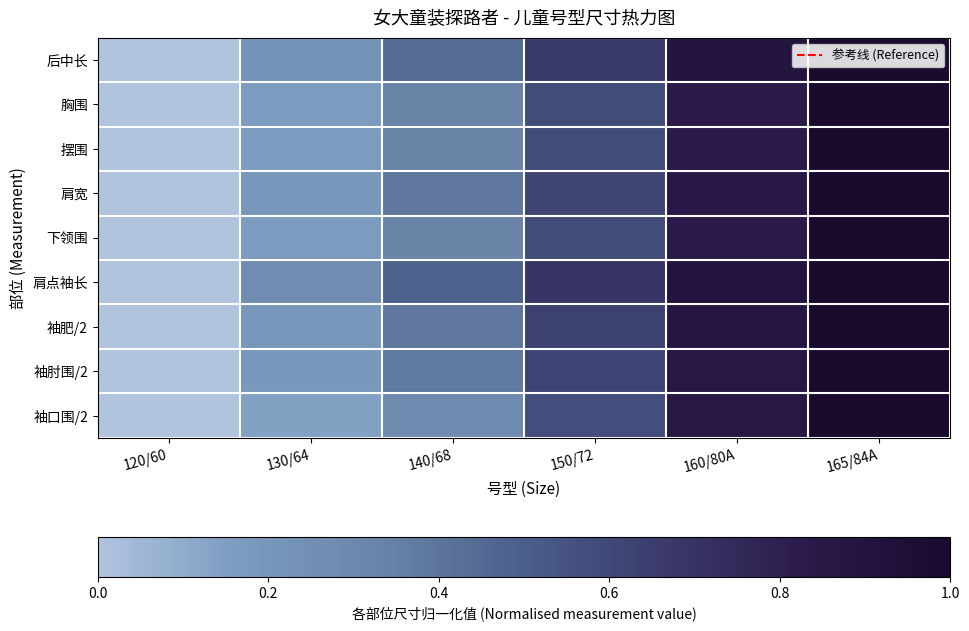

Reading left to right, what are all the values shown in this chart?

后中长: 120/60=0.0	130/64=0.2	140/68=0.4	150/72=0.7	160/80A=0.9	165/84A=1.0
胸围: 120/60=0.0	130/64=0.2	140/68=0.3	150/72=0.6	160/80A=0.8	165/84A=1.0
摆围: 120/60=0.0	130/64=0.2	140/68=0.3	150/72=0.6	160/80A=0.8	165/84A=1.0
肩宽: 120/60=0.0	130/64=0.2	140/68=0.4	150/72=0.6	160/80A=0.8	165/84A=1.0
下领围: 120/60=0.0	130/64=0.2	140/68=0.3	150/72=0.6	160/80A=0.8	165/84A=1.0
肩点袖长: 120/60=0.0	130/64=0.3	140/68=0.5	150/72=0.7	160/80A=0.9	165/84A=1.0
袖肥/2: 120/60=0.0	130/64=0.2	140/68=0.4	150/72=0.6	160/80A=0.9	165/84A=1.0
袖肘围/2: 120/60=0.0	130/64=0.2	140/68=0.4	150/72=0.6	160/80A=0.9	165/84A=1.0
袖口围/2: 120/60=0.0	130/64=0.1	140/68=0.3	150/72=0.6	160/80A=0.9	165/84A=1.0